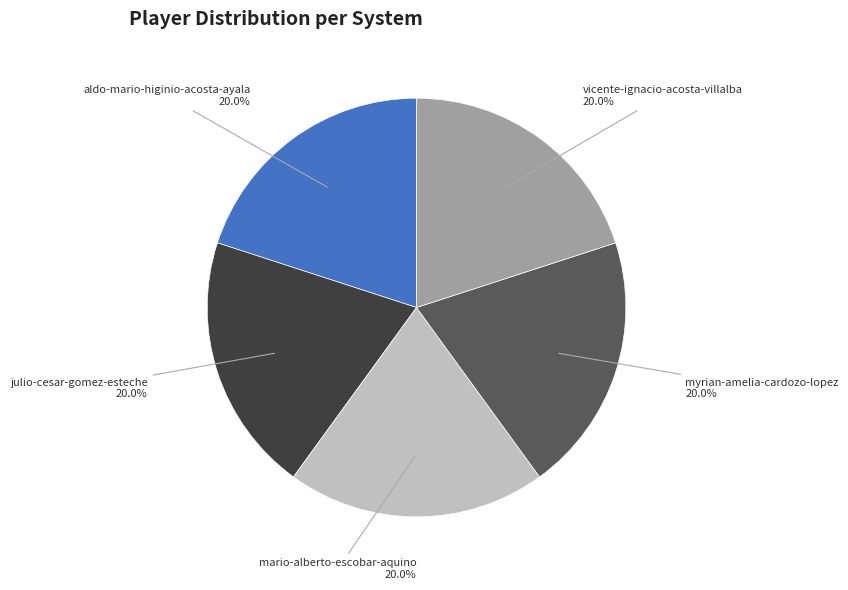

The vicente-ignacio-acosta-villalba slice represents 25% of the pie. True or false?

False